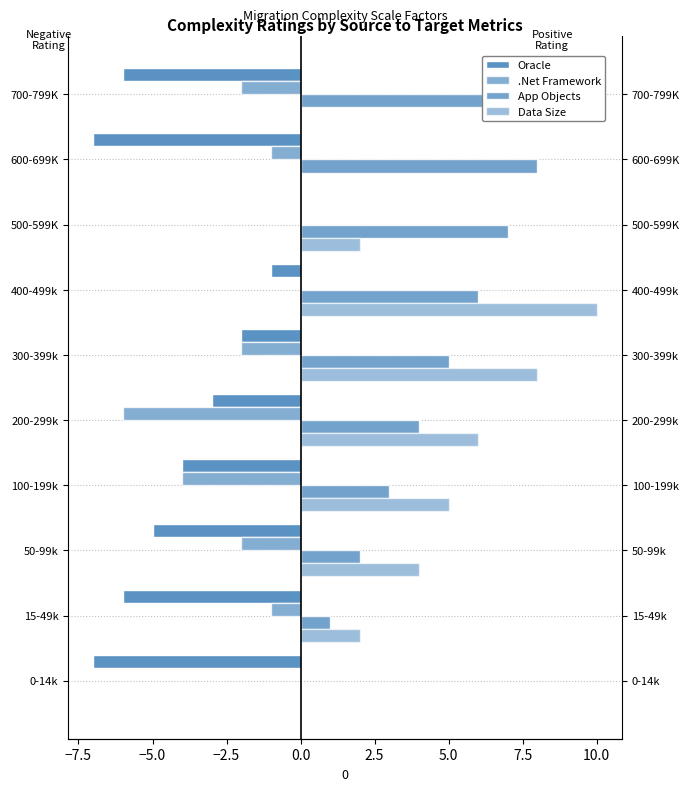

How many bars are there in each group?

4